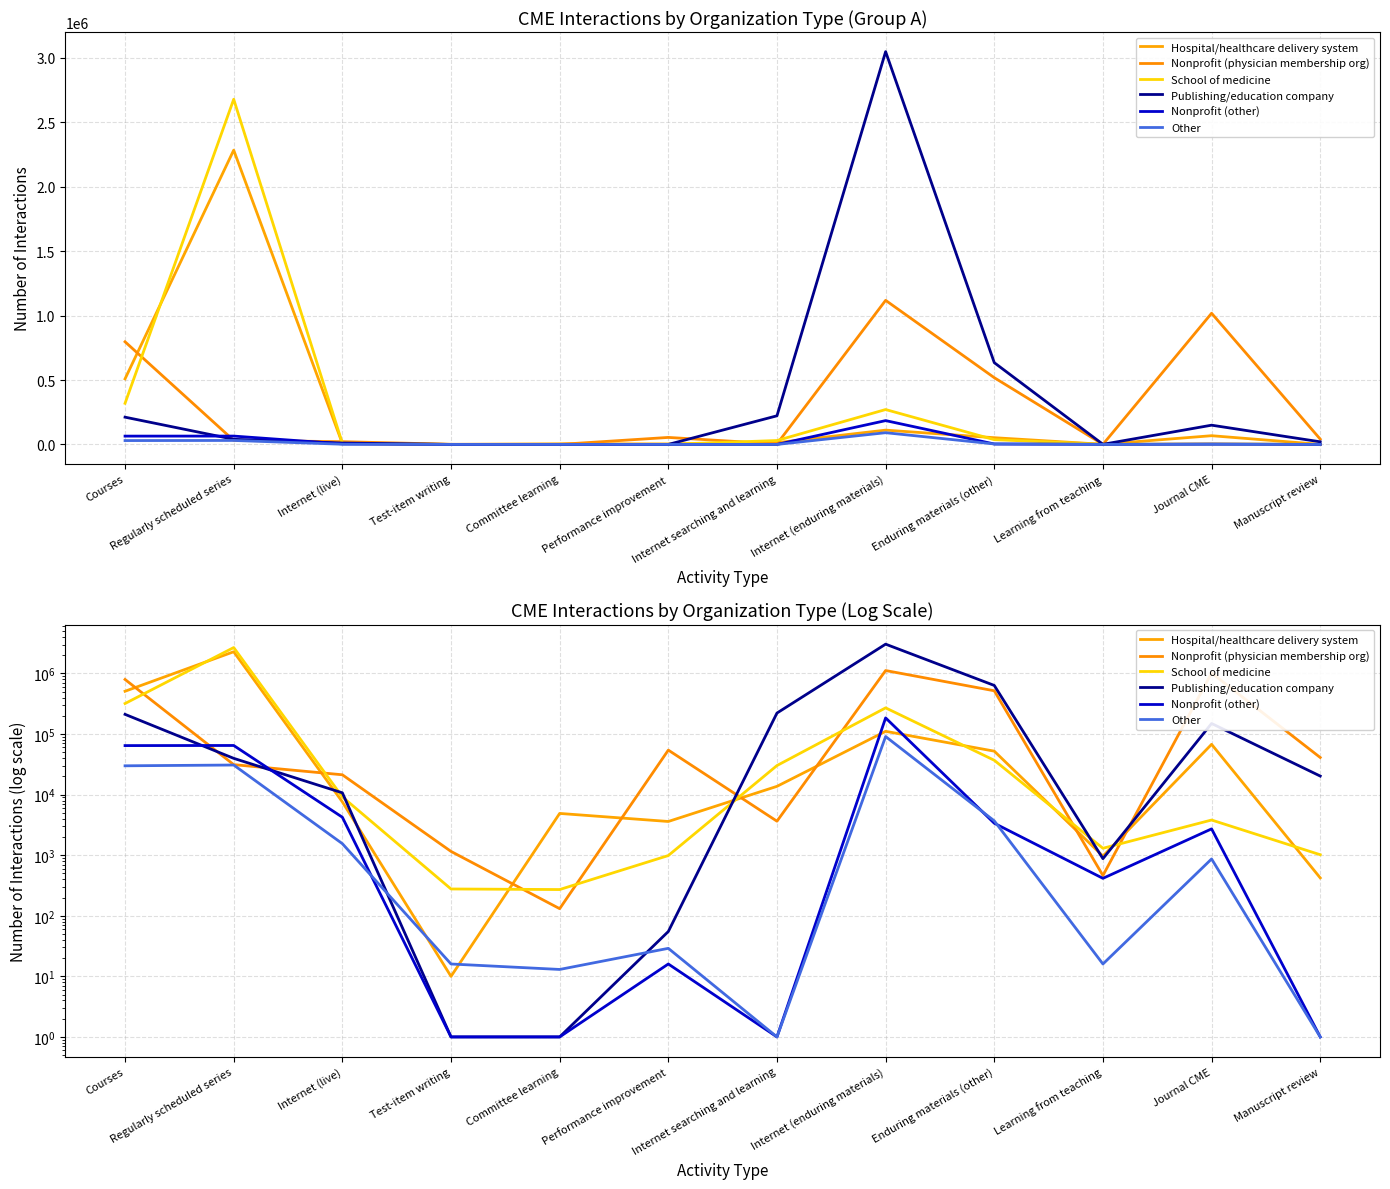

What is the value of the Publishing/education company point at the 1st from the left?

211561